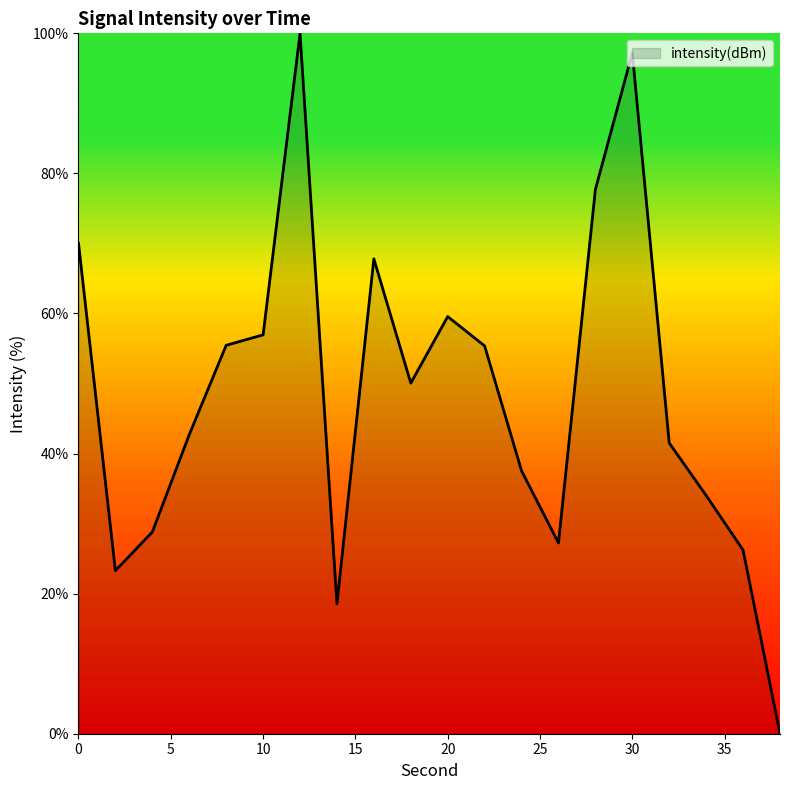

What is the maximum value shown in the chart?

100.0